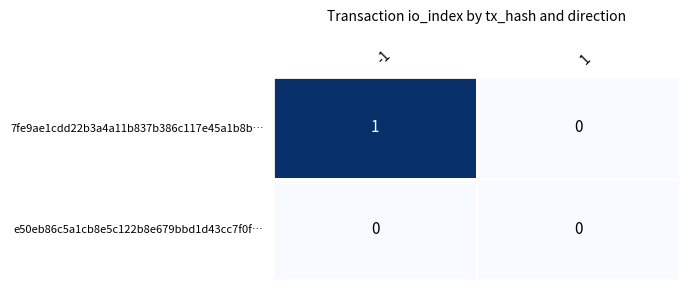

Reading right to left, list all the values displayed in this chart.

7fe9ae1cdd22b3a4a11b837b386c117e45a1b8b…: 1=0	-1=1
e50eb86c5a1cb8e5c122b8e679bbd1d43cc7f0f…: 1=0	-1=0